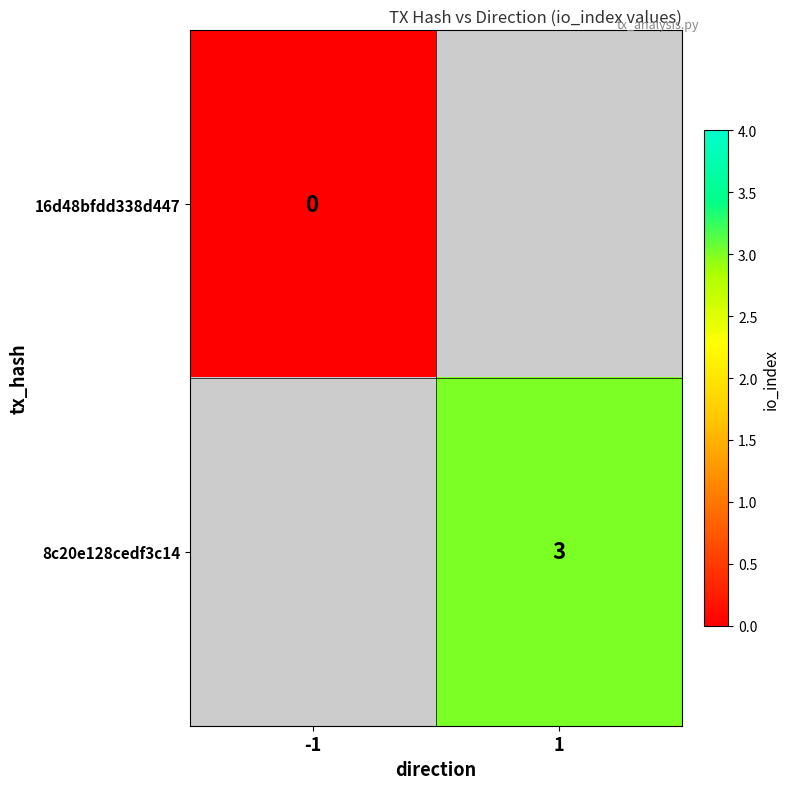

Is it true that 8c20e128cedf3c14 equals 3 at 1?

True